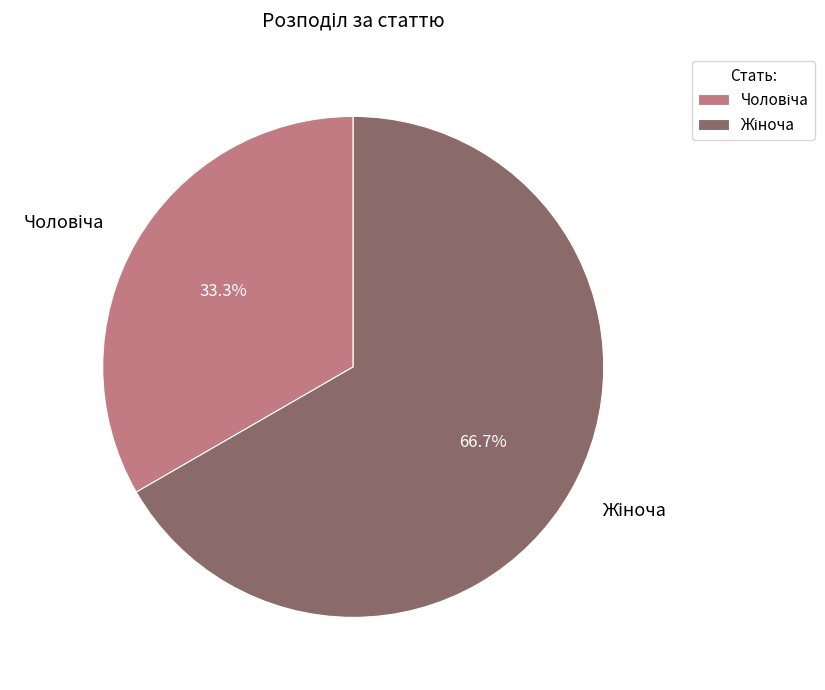

Is there any slice that represents more than half of the pie?

Yes